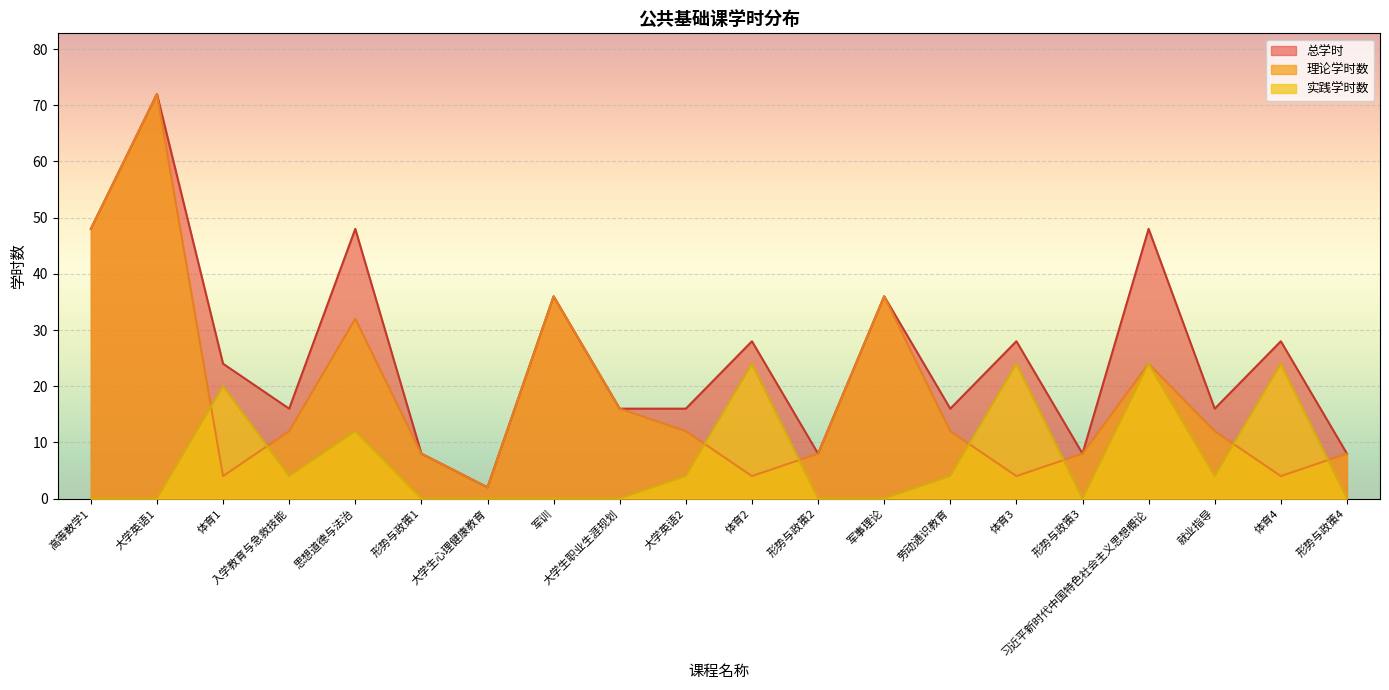

List the series in order of their peak value, lowest first.

实践学时数, 理论学时数, 总学时